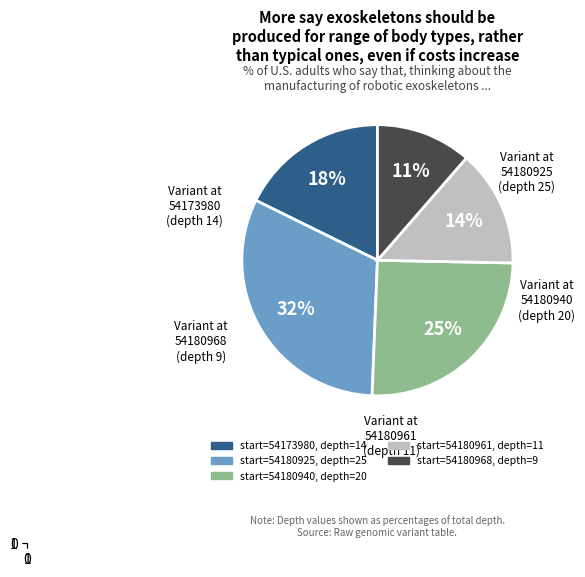

Is there a majority slice in this chart?

No